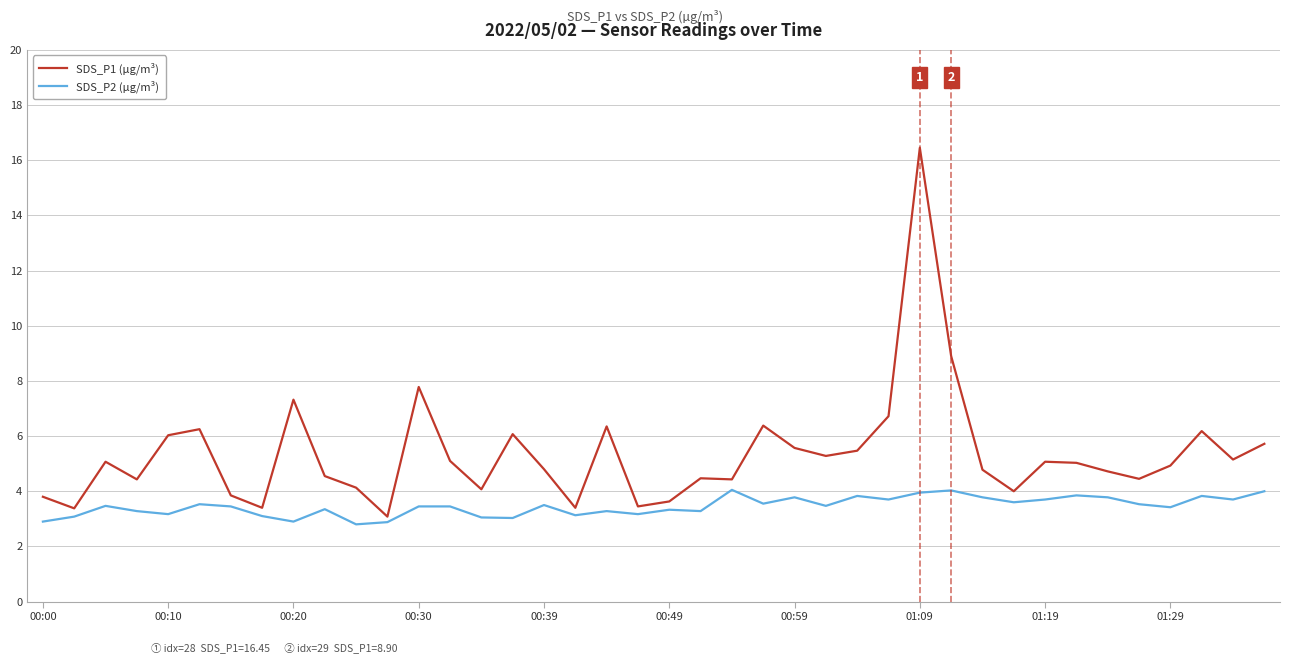

What is the difference between the maximum and minimum values in the SDS_P1 (µg/m³) series?

13.4